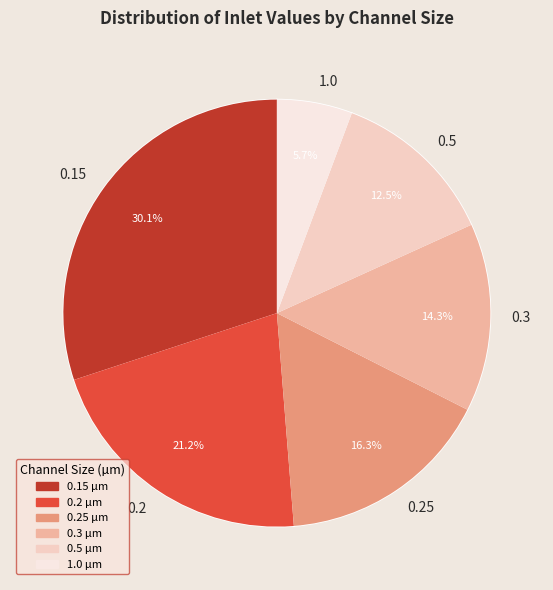

Is the sum of 0.5 and 0.15 greater than half?

No